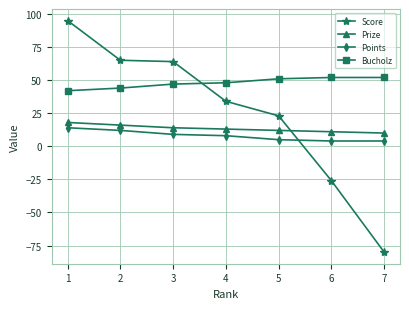

How many series are shown in this chart?

4